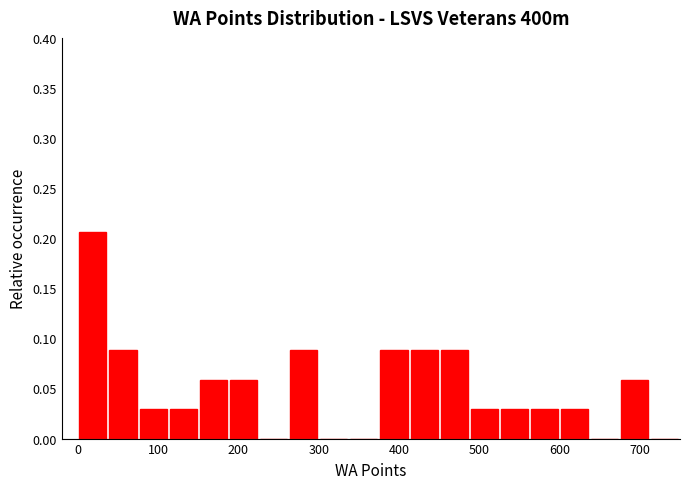

Around what value on the x-axis is the tallest bar? Give the approximate position of its centre, as read against the axis.

20